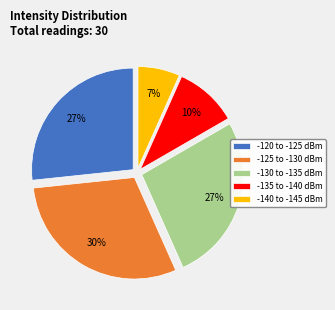

To the nearest percent, what is the average slice percentage?

20%